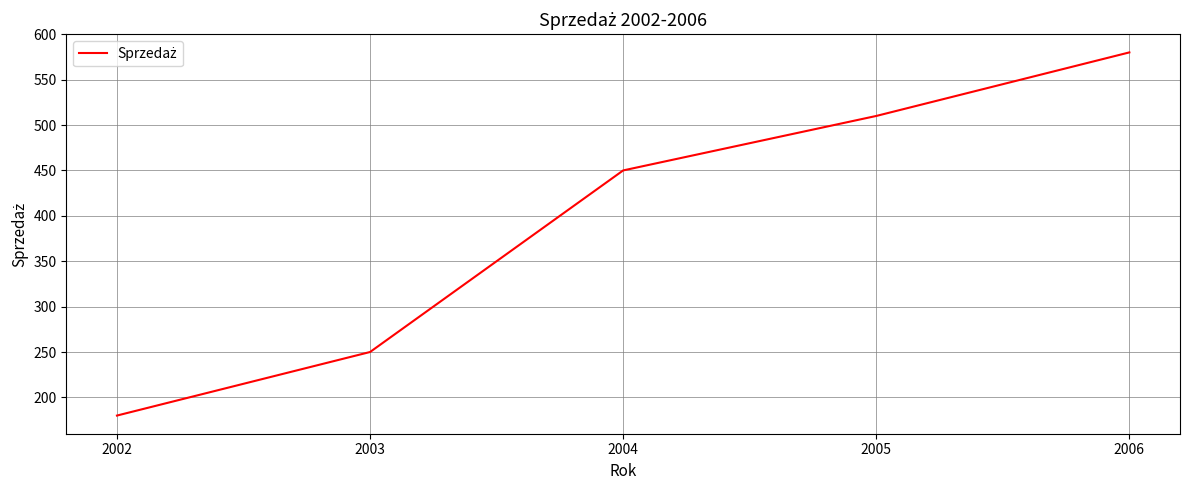

What is the sum of all values?

1970